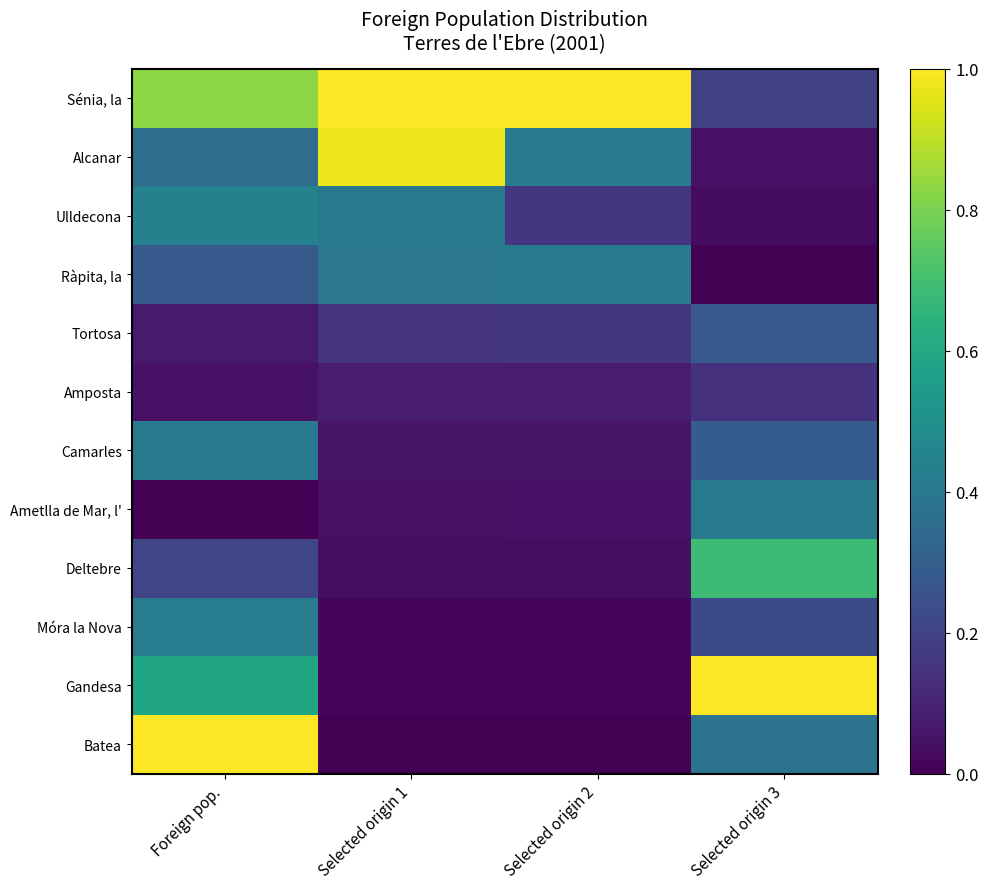

At how many categories does at least one series exceed 0?

4